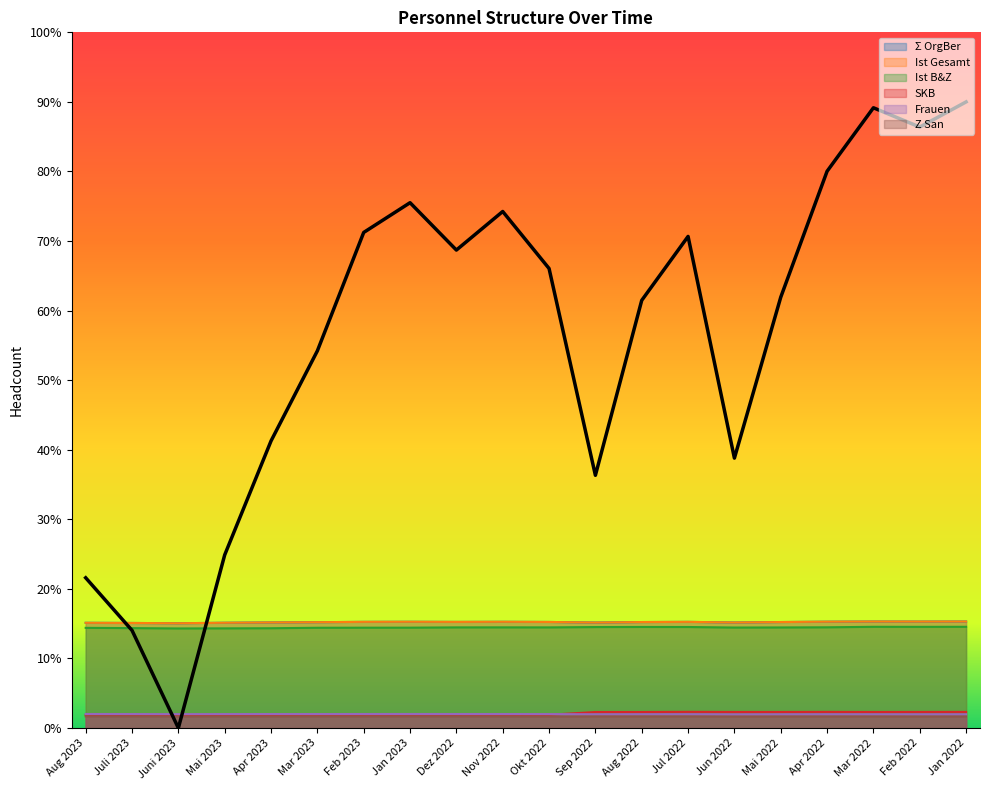

Reading left to right, transcribe all the data shown in this chart.

Σ OrgBer: 30247.8	30206.0	30128.3	30266.0	30356.7	30428.3	30522.5	30546.2	30508.5	30539.2	30493.8	30329.3	30468.5	30519.3	30343.0	30471.0	30571.2	30621.7	30606.3	30626.3
Ist Gesamt: 30247.8	30206.0	30128.3	30266.0	30356.7	30428.3	30522.5	30546.2	30508.5	30539.2	30493.8	30329.3	30468.5	30519.3	30343.0	30471.0	30571.2	30621.7	30606.3	30626.3
Ist B&Z: 28799.0	28725.5	28628.7	28654.5	28689.2	28824.2	28842.8	28852.5	28933.5	28939.0	28932.0	29026.5	29057.2	29043.5	28889.5	28914.0	28956.8	29099.8	29088.3	29103.5
SKB: 3745.7	3777.2	3755.7	3762.8	3770.2	3787.8	3794.3	3801.2	3798.3	3809.2	3811.8	4605.8	4606.0	4653.2	4617.8	4617.5	4639.3	4612.0	4626.8	4636.7
Frauen: 4032.5	4021.2	3987.3	4011.7	4020.7	4019.7	4030.2	4035.2	4030.0	4024.8	4007.8	3955.7	3971.5	3975.3	3931.7	3952.5	3964.3	3954.3	3948.5	3952.7
Z San: 3338.7	3329.3	3295.5	3312.7	3311.0	3318.3	3313.5	3326.2	3321.8	3300.5	3277.3	3307.8	3312.2	3310.0	3282.0	3294.8	3296.2	3305.7	3288.7	3300.3